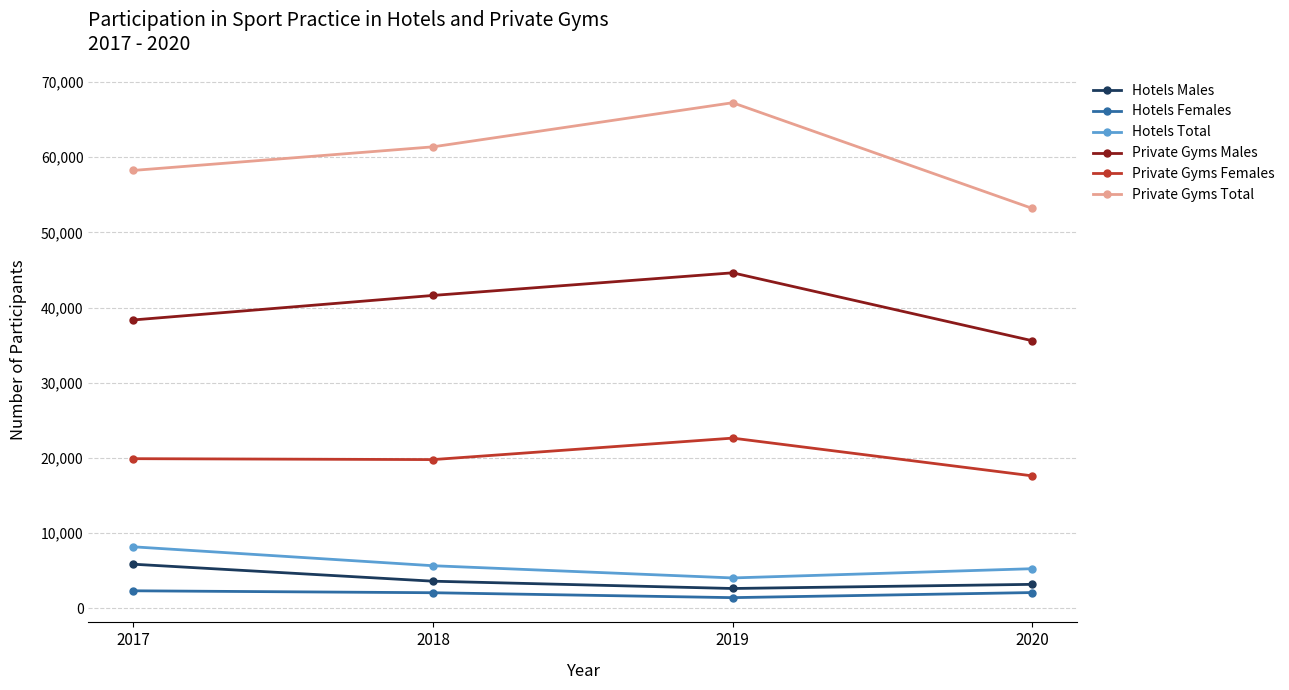

How many lines are shown in the chart?

6